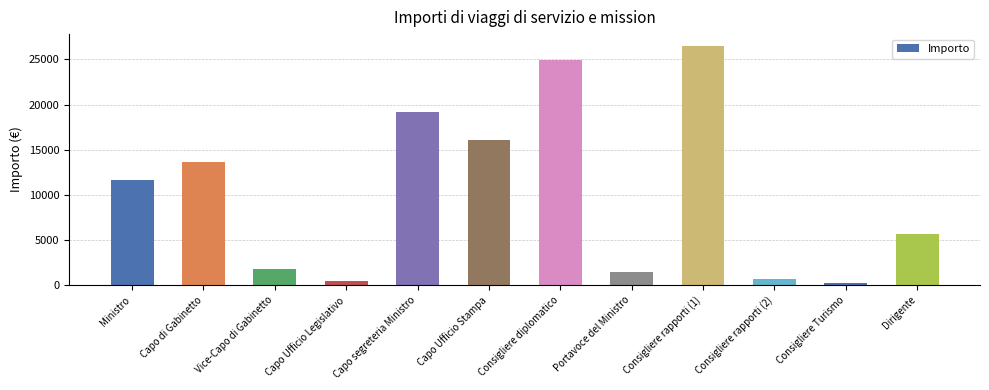

What position from the left is Consigliere rapporti (1)?

9